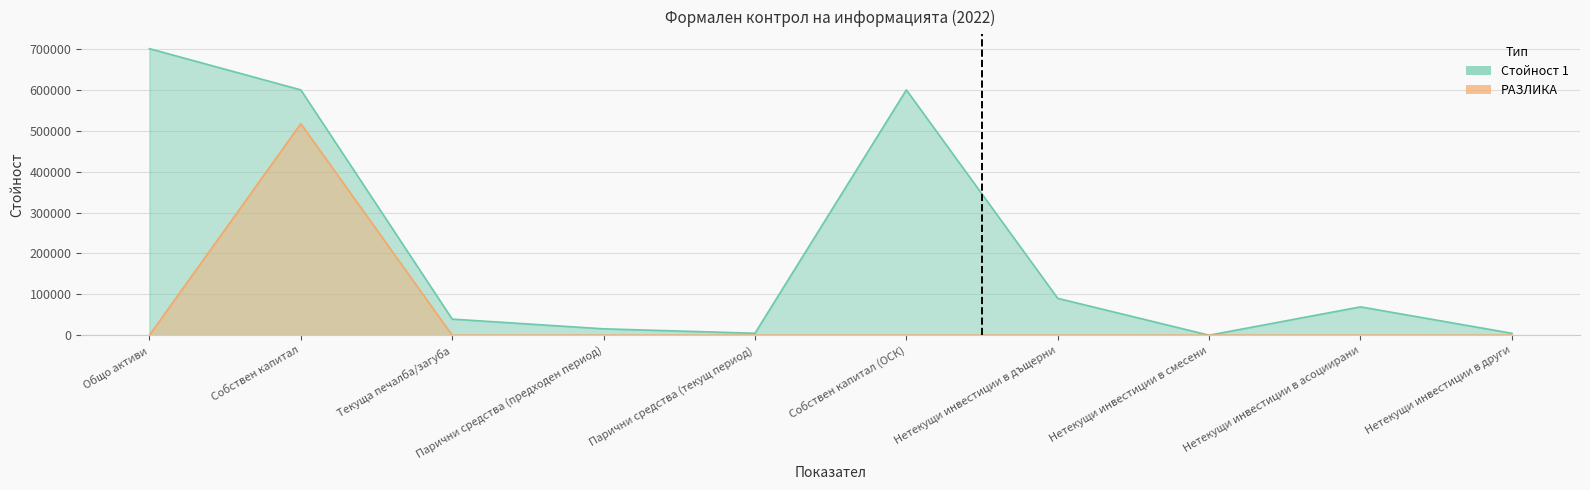

List the labels in order of Стойност 1 value, smallest first.

Нетекущи инвестиции в смесени, Нетекущи инвестиции в други, Парични средства (текущ период), Парични средства (предходен период), Текуща печалба/загуба, Нетекущи инвестиции в асоциирани, Нетекущи инвестиции в дъщерни, Собствен капитал, Собствен капитал (ОСК), Общо активи